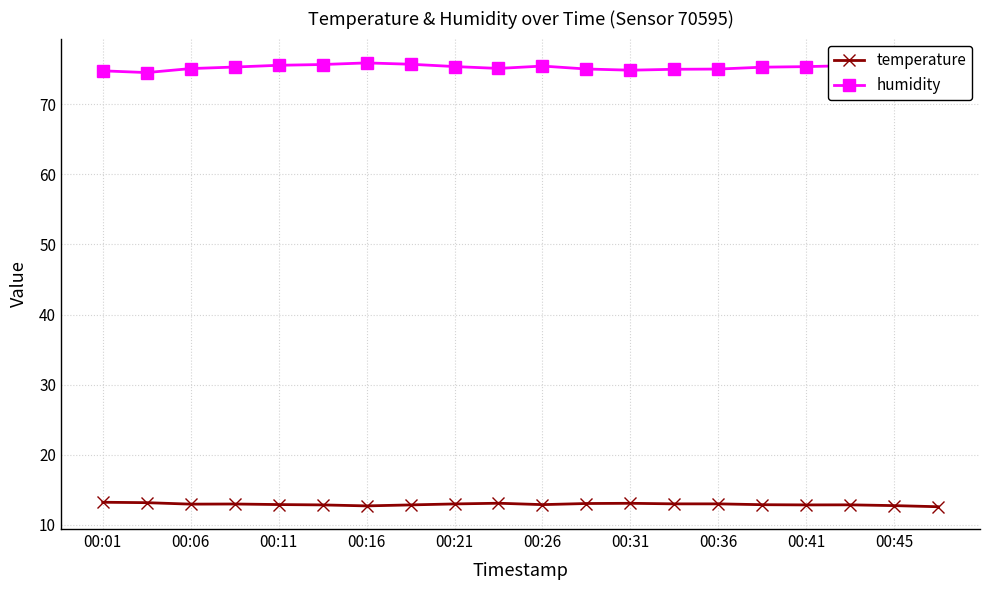

What is the greatest value displayed?

76.2